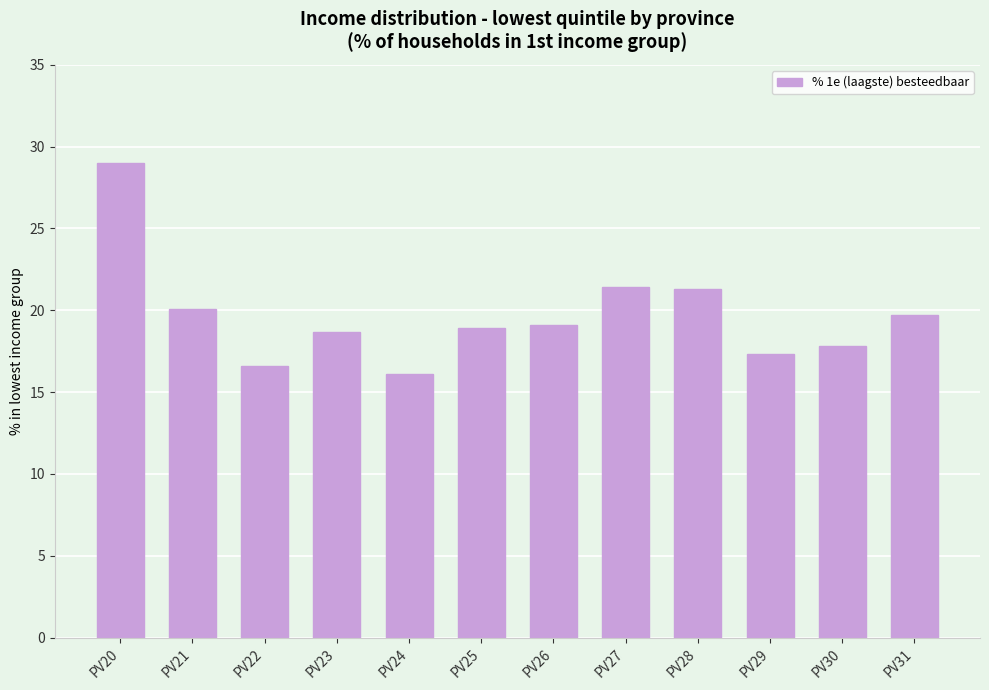

Read the value at PV28.

21.3